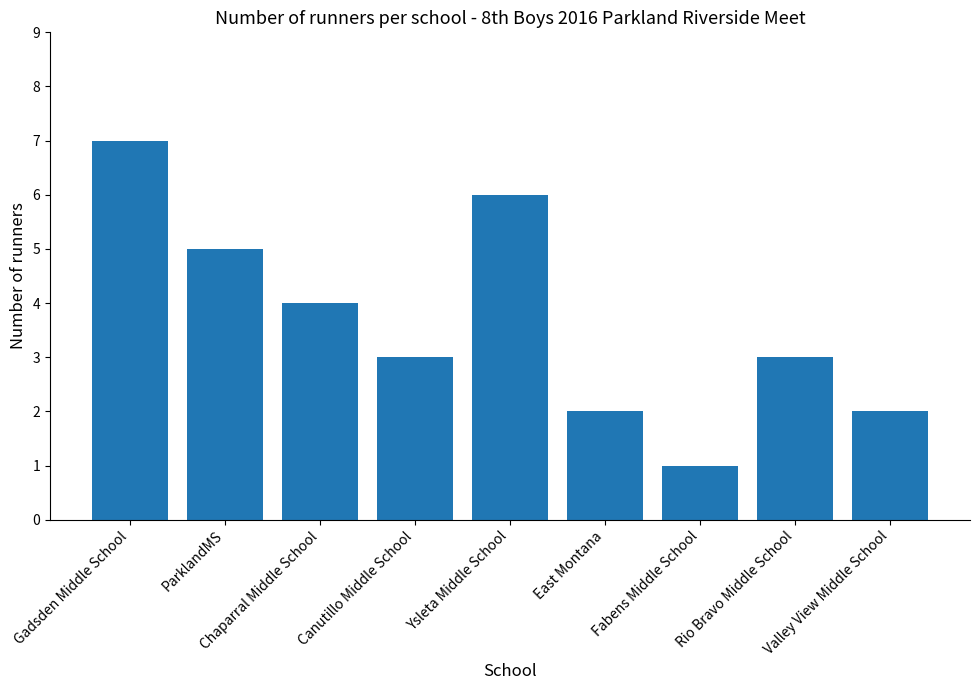

What is the sum of the values at Gadsden Middle School and Valley View Middle School?

9